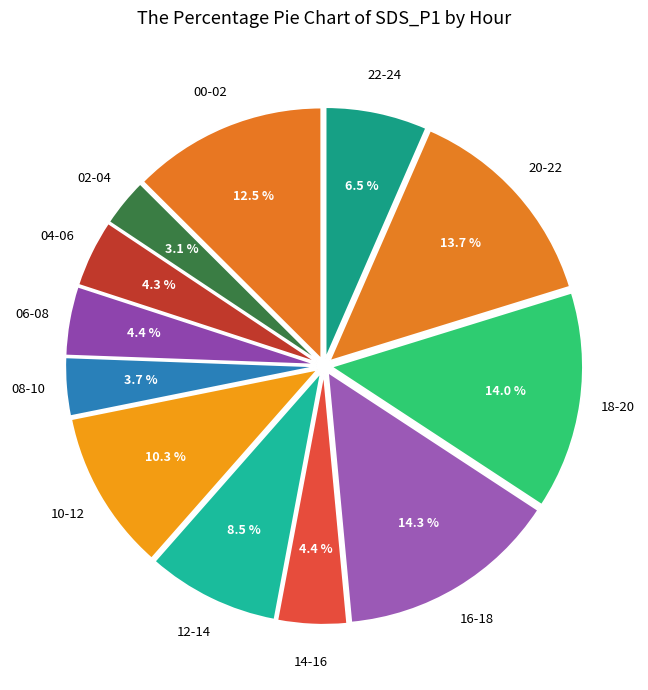

How many slices are in this pie chart?

12